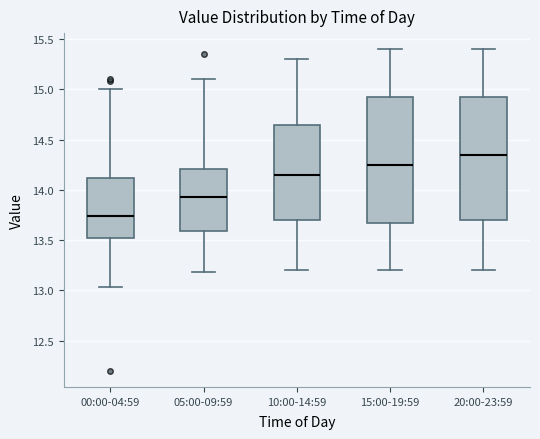

Which box's median line is the lowest?

00:00-04:59